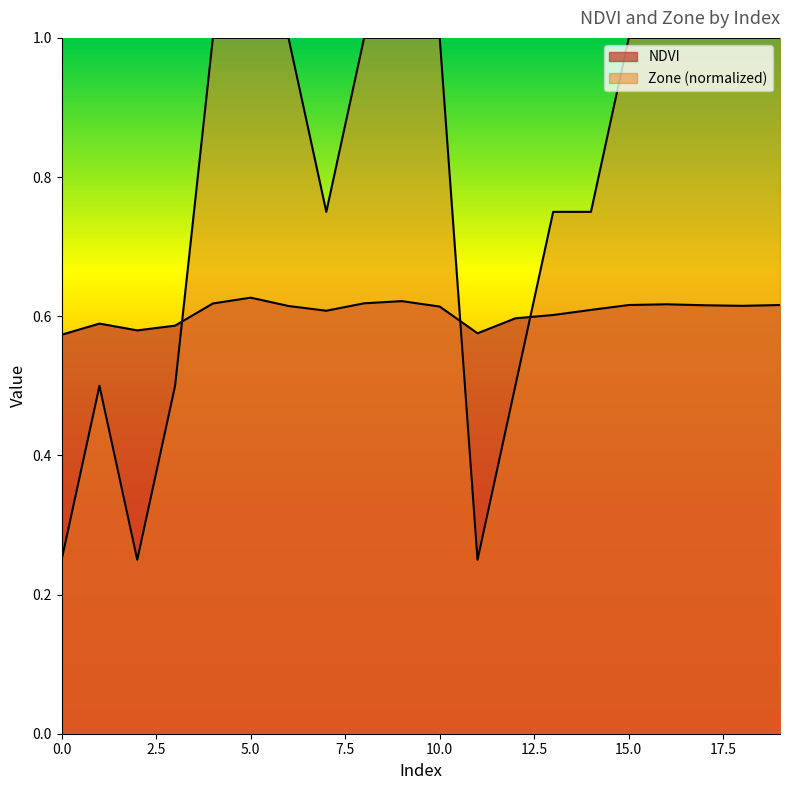

Between which two adjacent categories do Zone and NDVI first intersect?

3 and 4